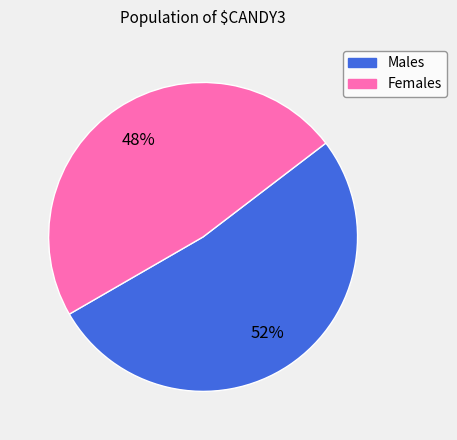

What is the ratio of the value at Males to the value at Females?

1.1